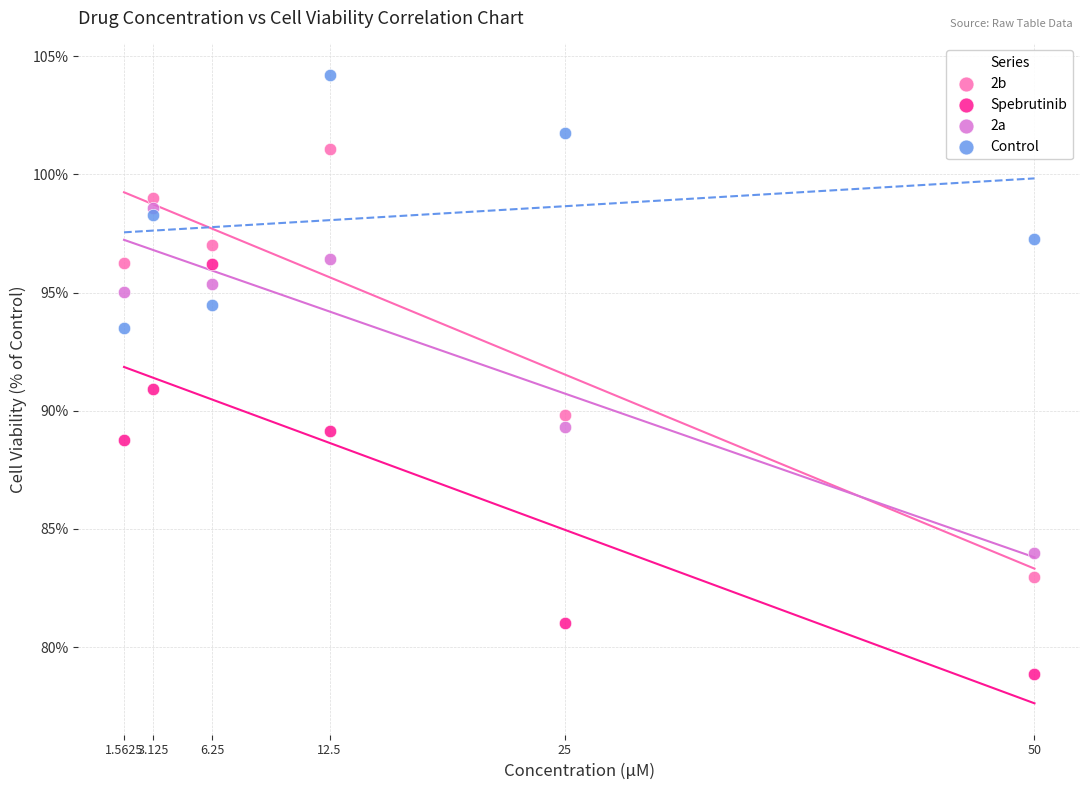

In the 2b series, what Y value is closest to 92?

89.8